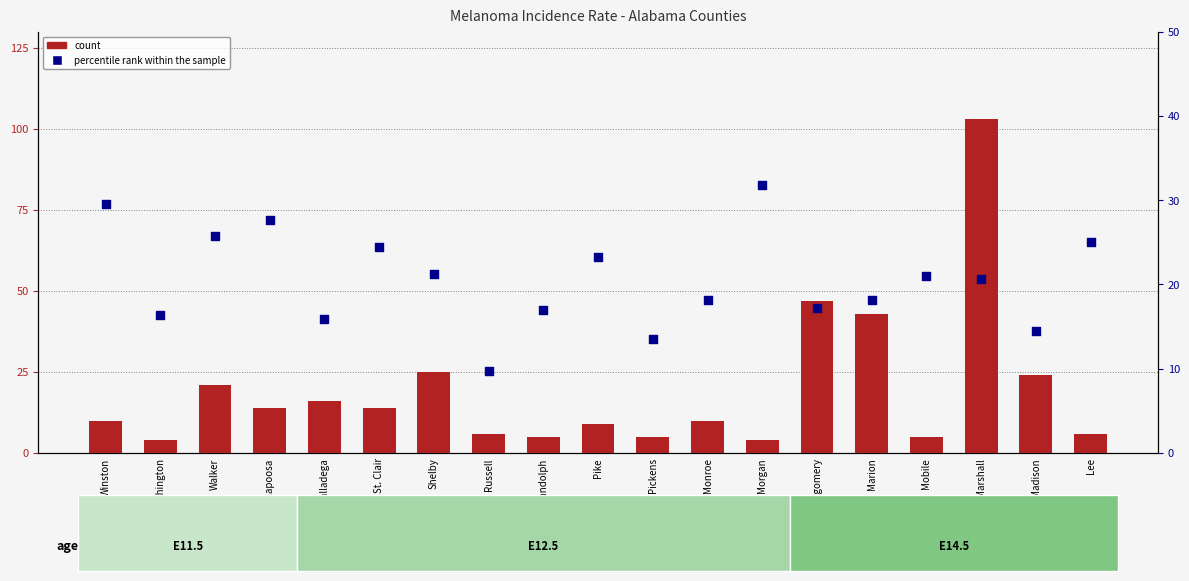

What is the total value across all series at Lee?

31.0